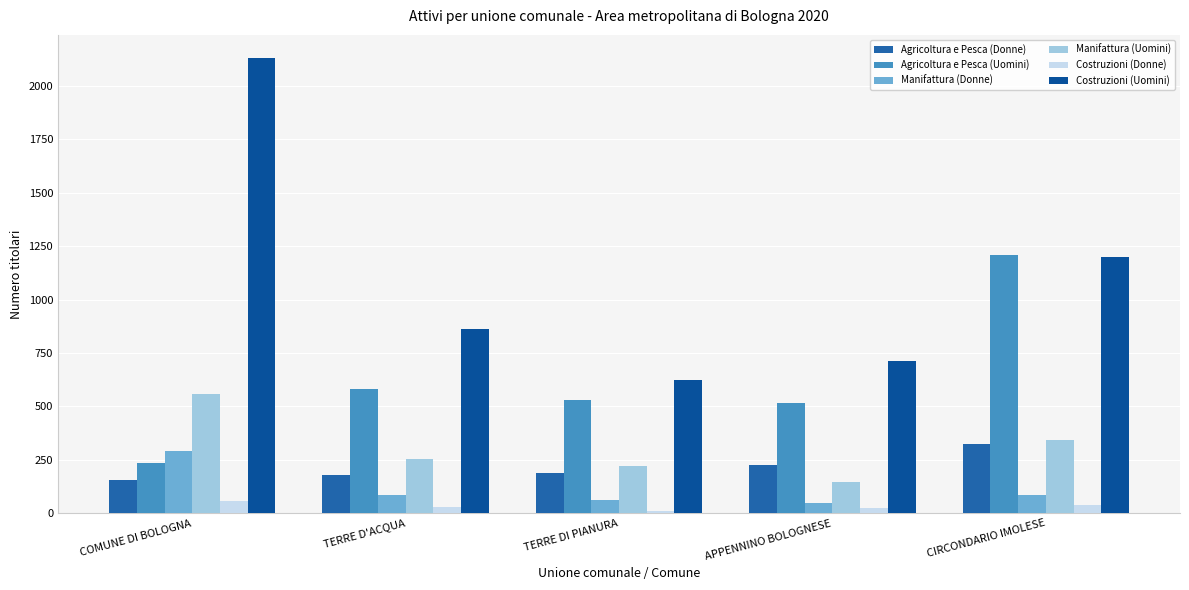

What position from the right is COMUNE DI BOLOGNA?

5